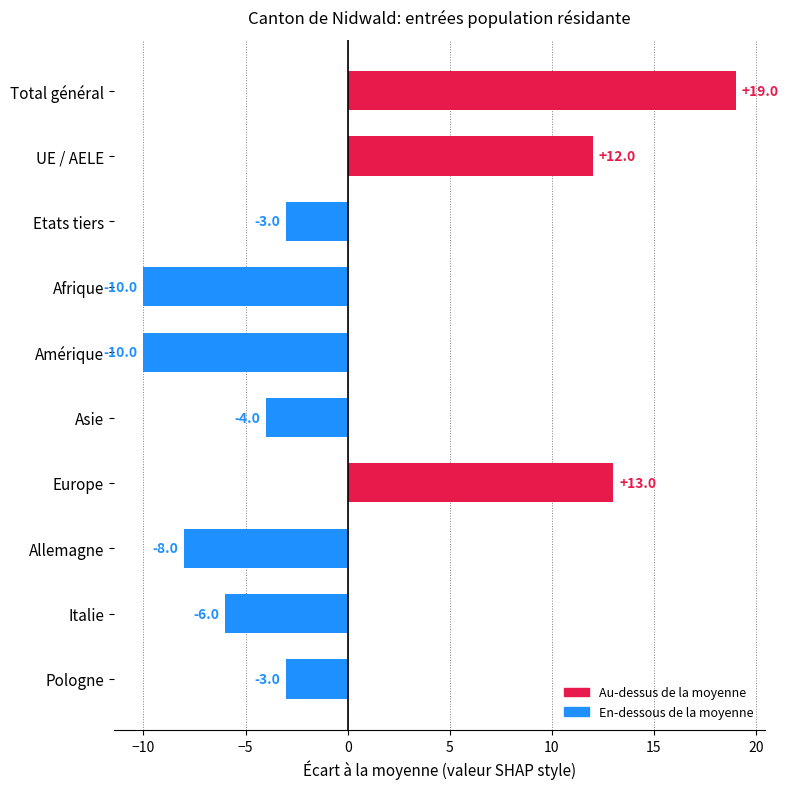

Read the value at Amérique.

-10